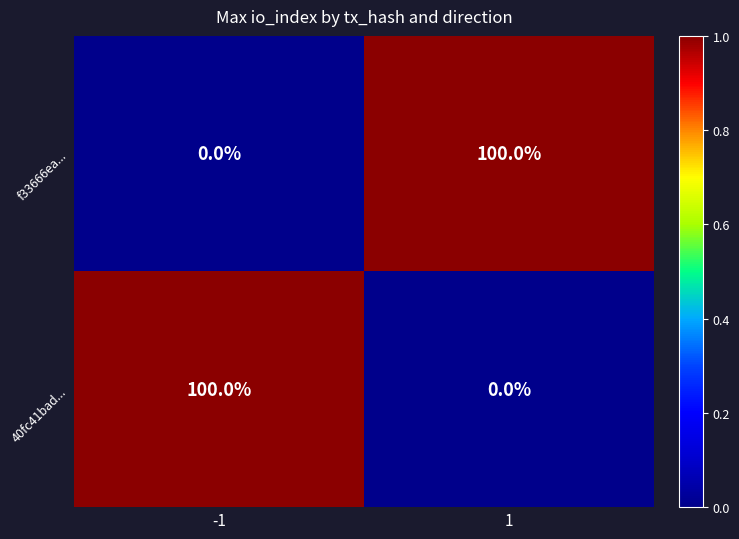

Is it true that f33666ea... equals -44 at -1?

False